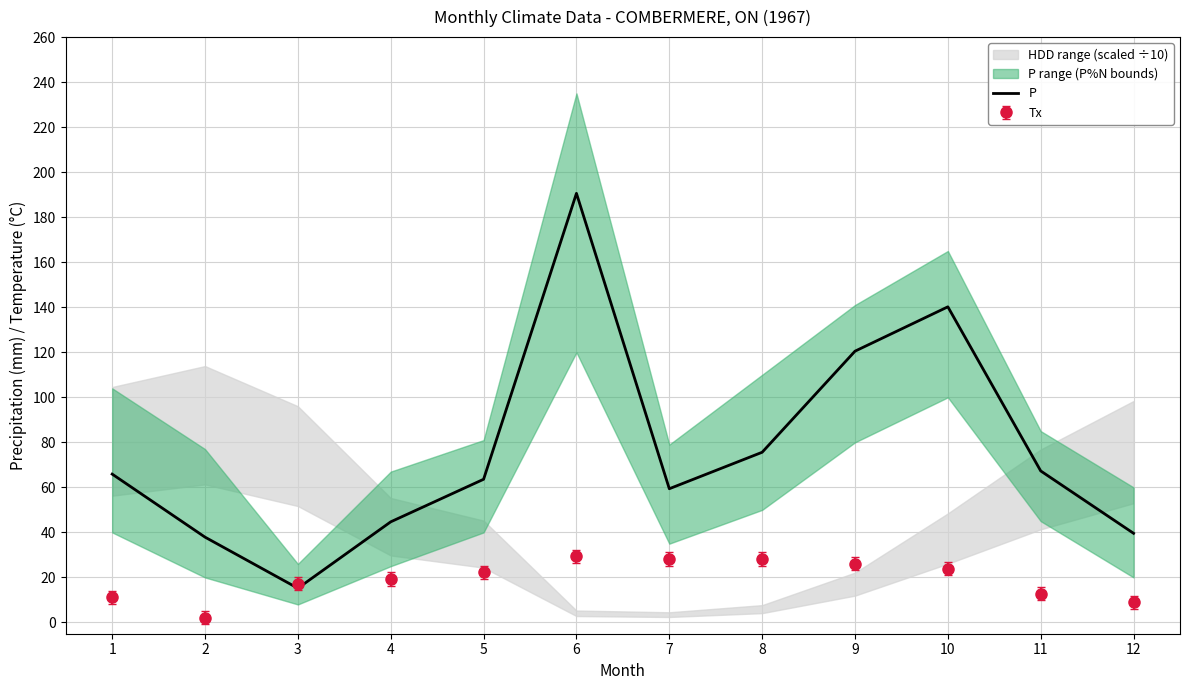

What is the value of the 8th point from the left?

75.6